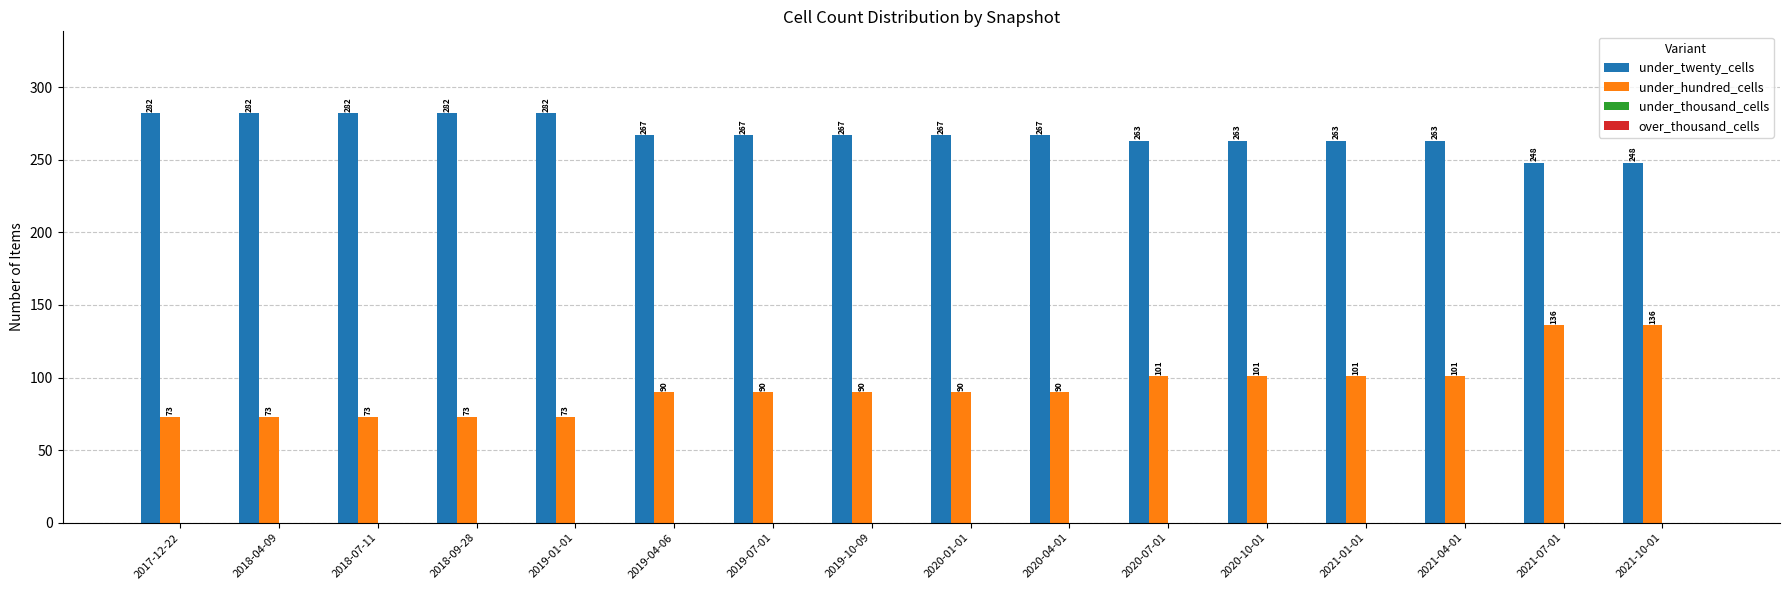

How many bars are there in total?

32